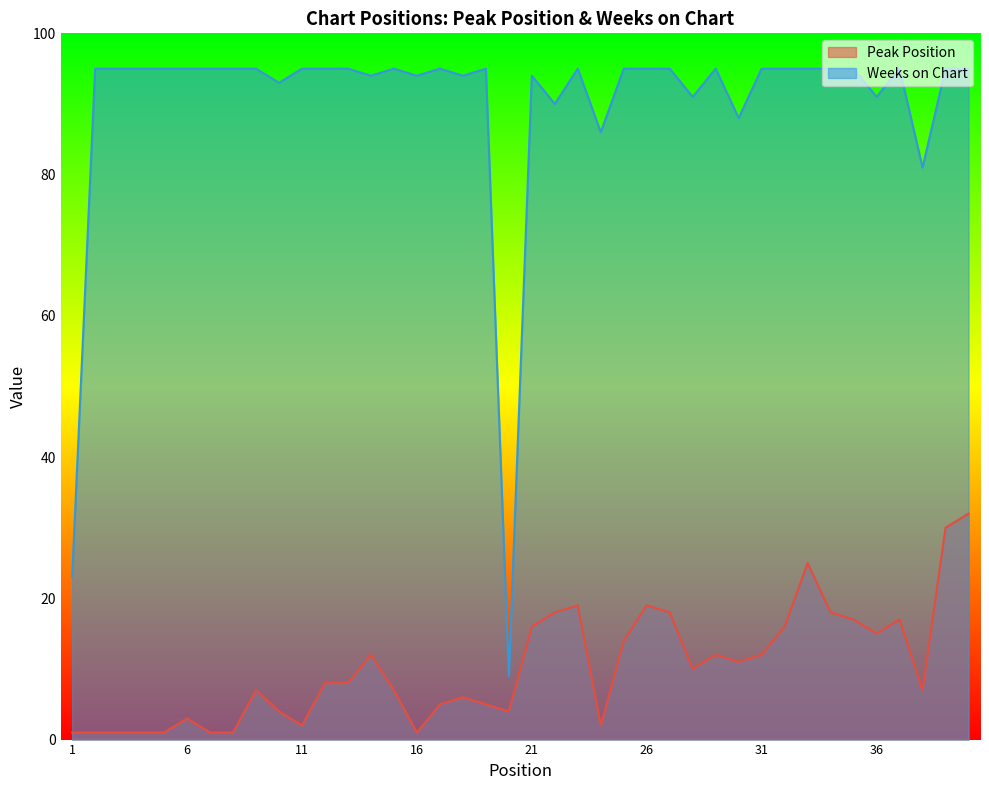

What is the sum of the Peak Position values at 3 and 10?

5